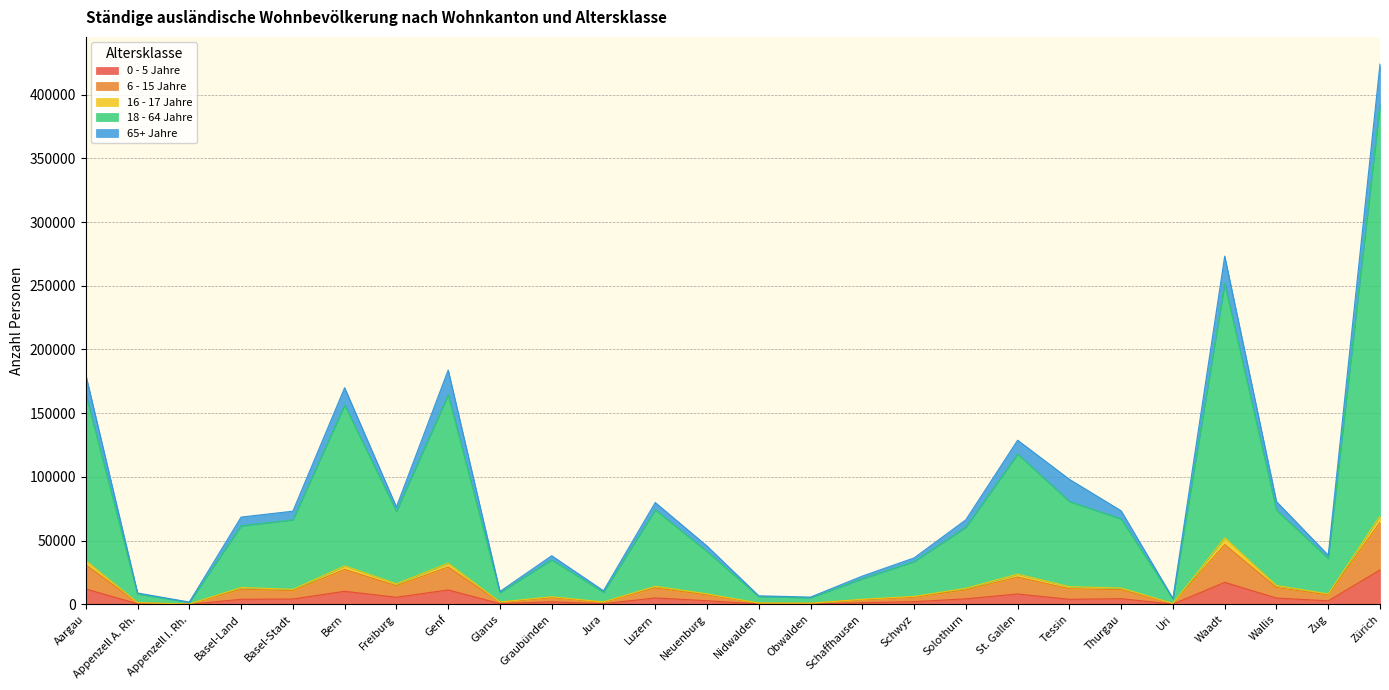

At which category is the sum across all series the highest?

Zürich